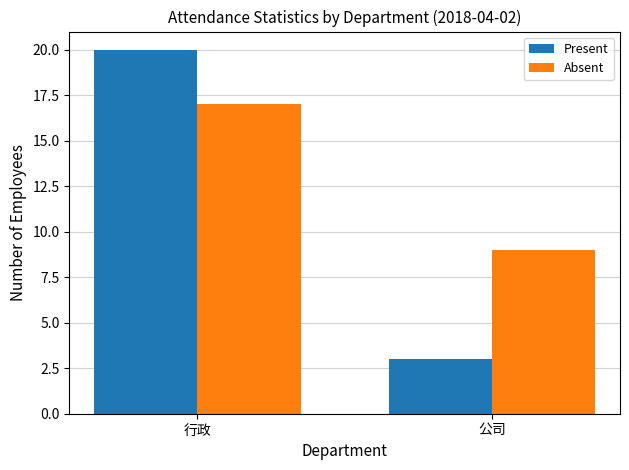

Which series has the largest total across all categories?

Absent